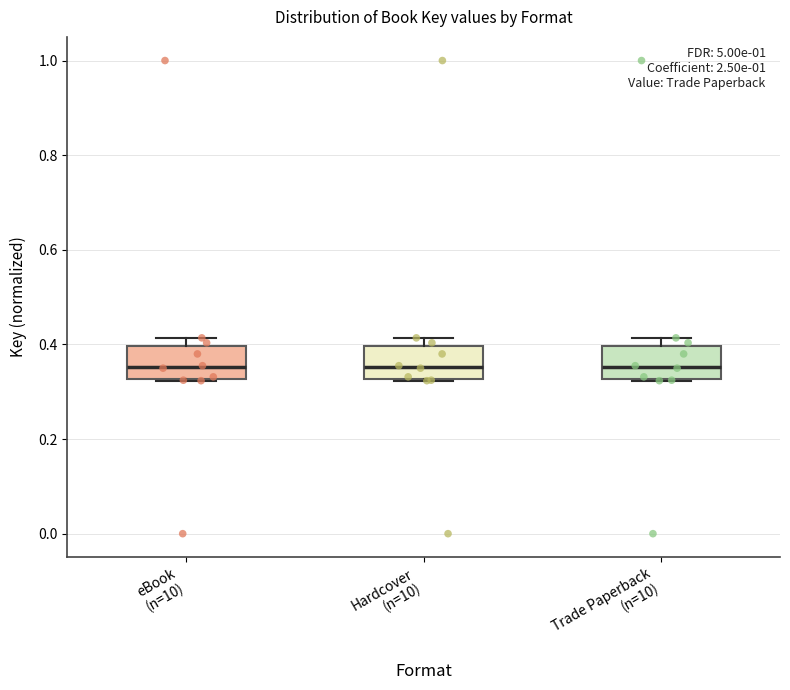

Reading left to right, read every box against the y-axis: the position of its median line, the range the box covers, and the ends of its whiskers. The values are not printed on the chart, so give them approximately, as read against the axis.

eBook (n=10): median 0.36, box 0.32 to 0.40, whiskers 0.32 to 0.42
Hardcover (n=10): median 0.36, box 0.32 to 0.40, whiskers 0.32 to 0.42
Trade Paperback (n=10): median 0.36, box 0.32 to 0.40, whiskers 0.32 to 0.42